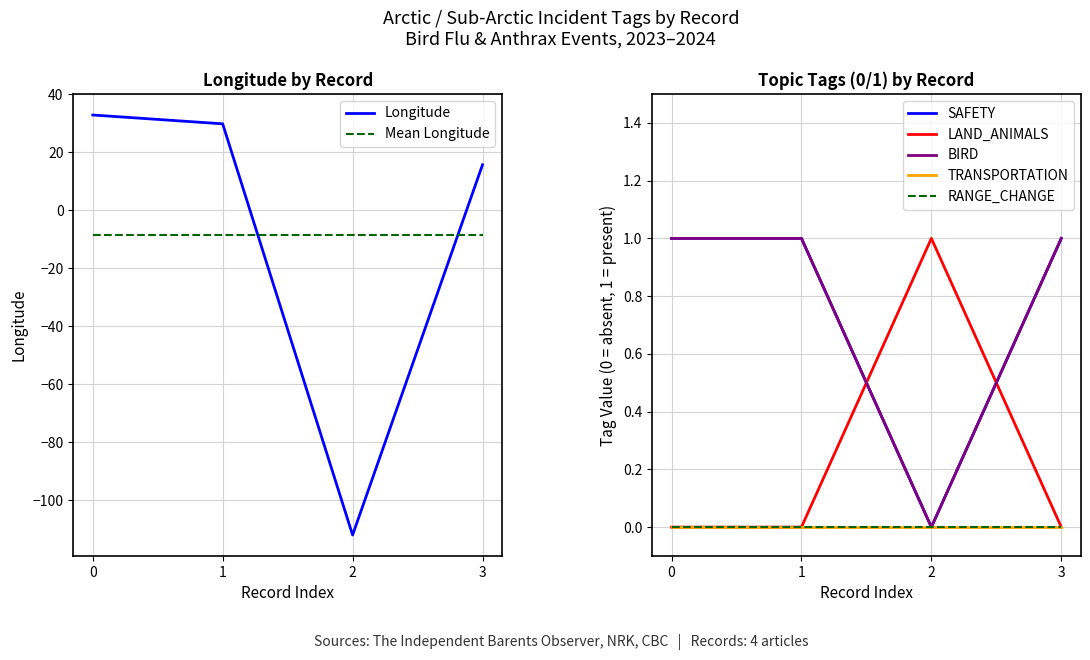

Between which two adjacent categories do Longitude and Mean Longitude first intersect?

1 and 2